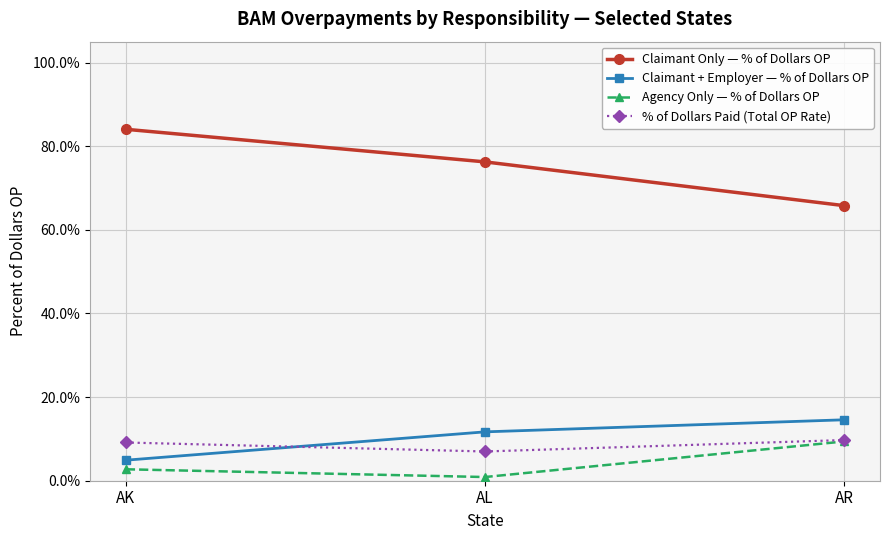

What are all the series names shown in the legend?

Claimant Only — % of Dollars OP, Claimant + Employer — % of Dollars OP, Agency Only — % of Dollars OP, % of Dollars Paid (Total OP Rate)